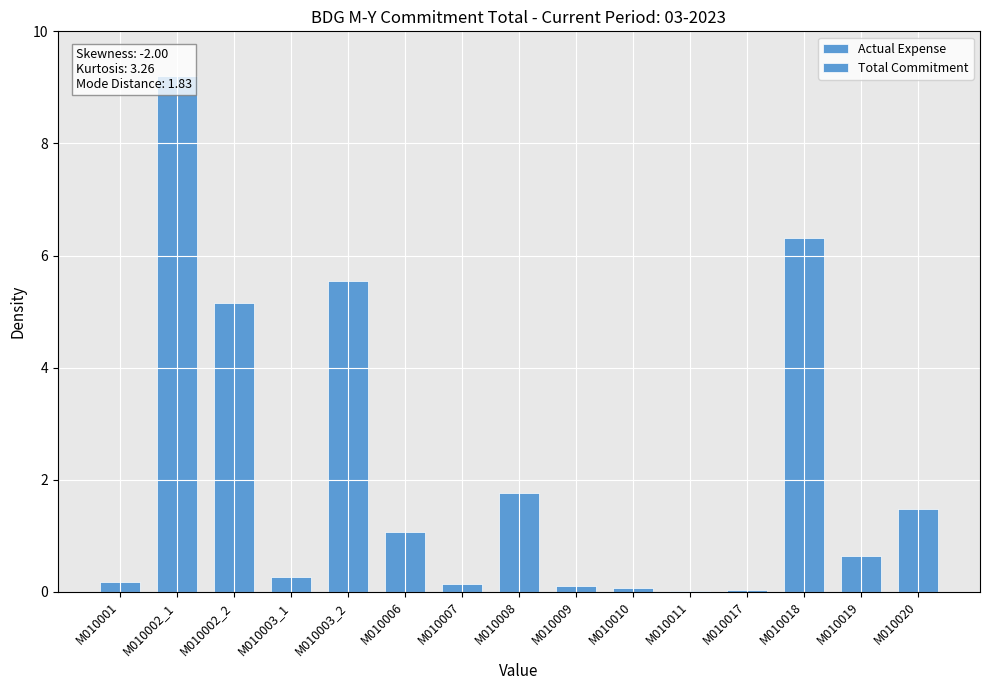

Which category has the lowest value across all series?

M010011